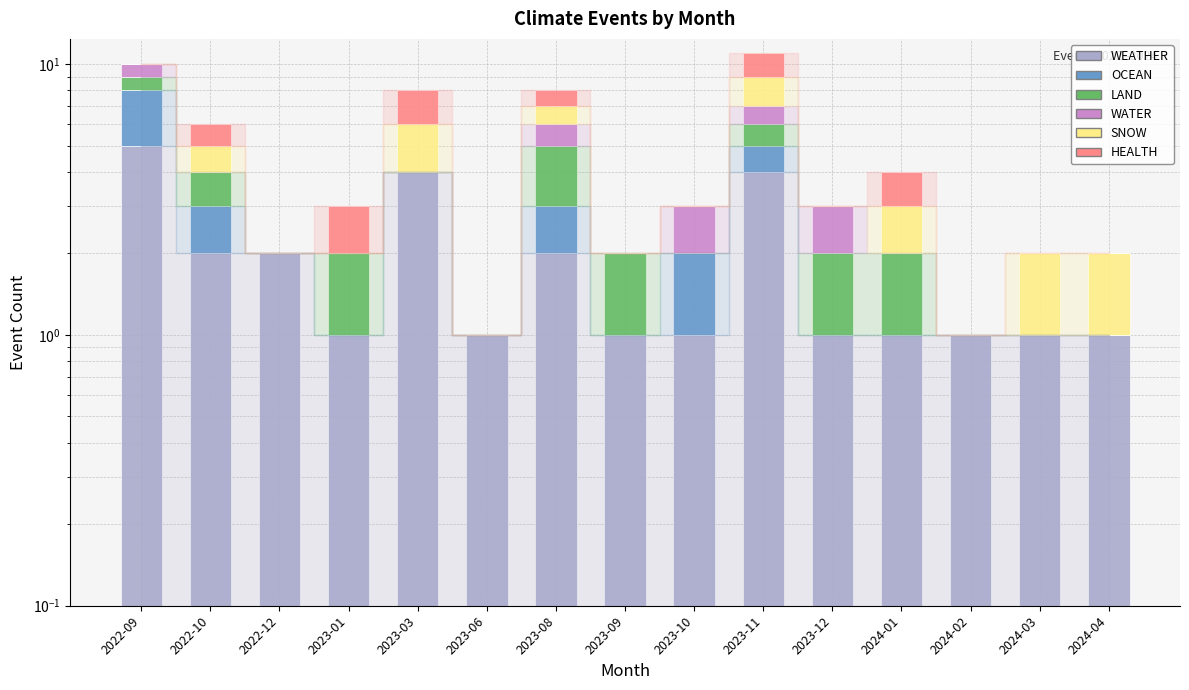

At which category is the sum across all series the highest?

2023-11